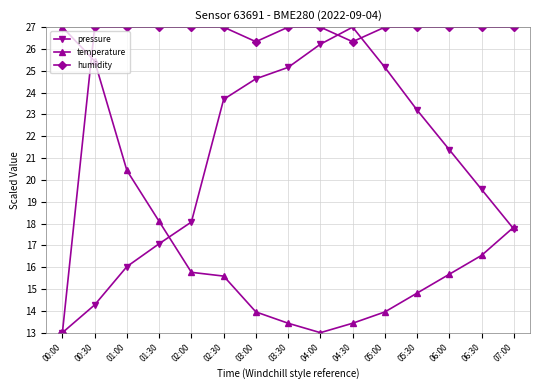

How many categories are shown in the chart?

15